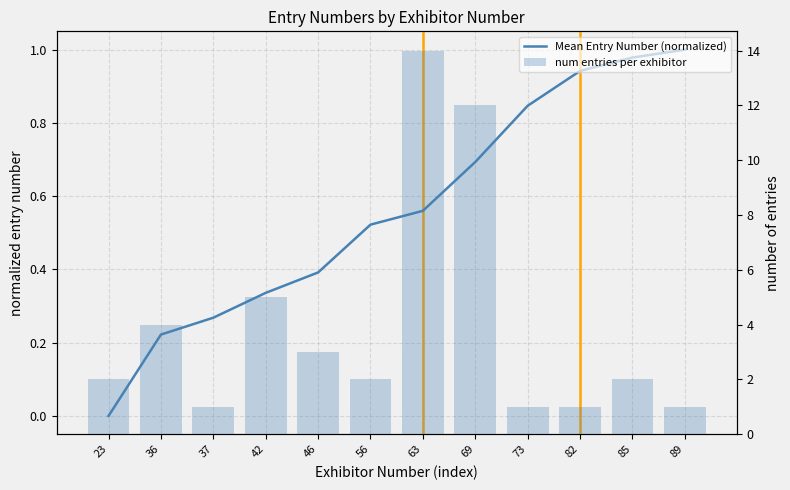

Are the bars grouped side by side (vs. stacked)?

Yes